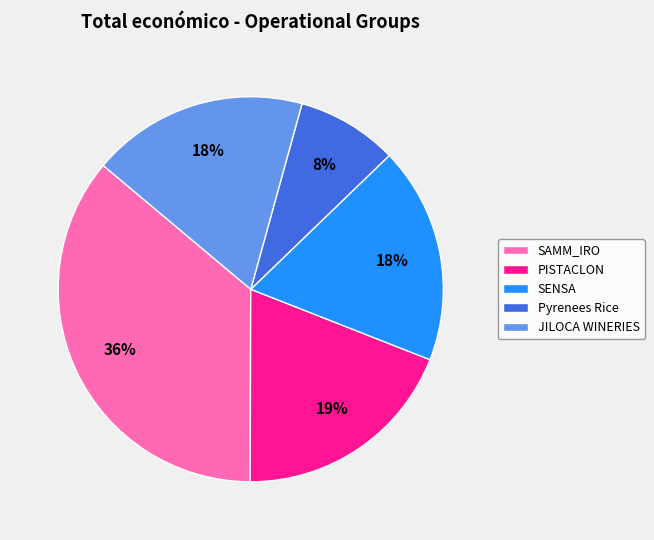

Which category has the biggest portion of the pie?

SAMM_IRO